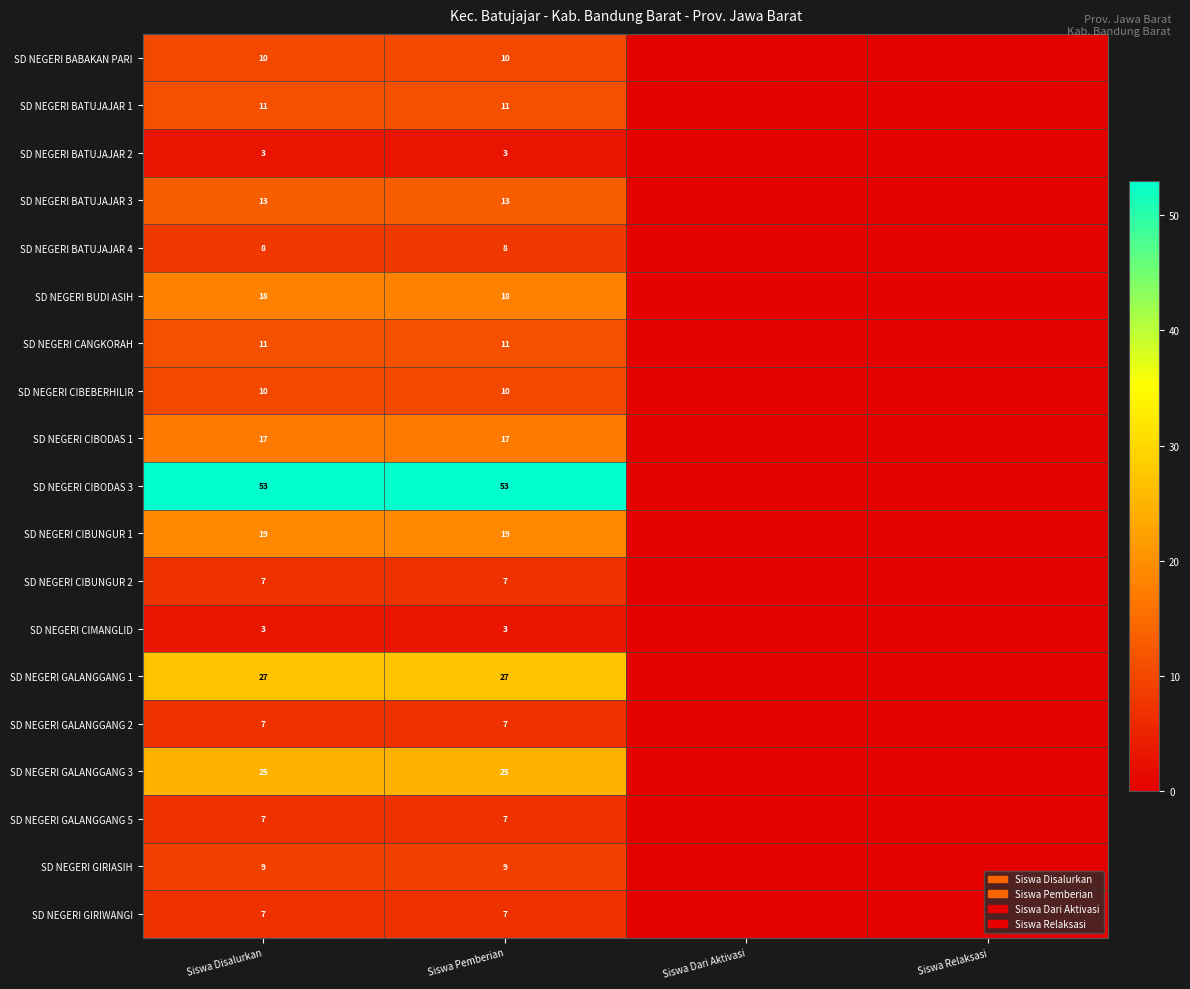

Is it true that SD NEGERI CIBUNGUR 1 equals 19 at Siswa Disalurkan?

True